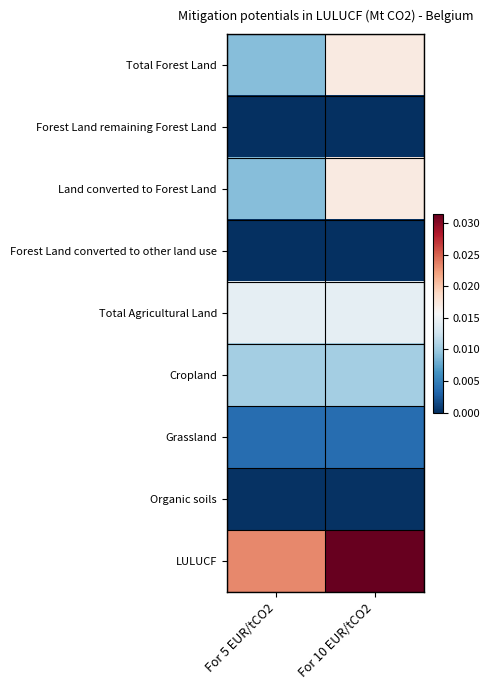

Rank the series by their maximum value, from lowest to highest.

Forest Land remaining Forest Land, Forest Land converted to other land use, Organic soils, Grassland, Cropland, Total Agricultural Land, Total Forest Land, Land converted to Forest Land, LULUCF